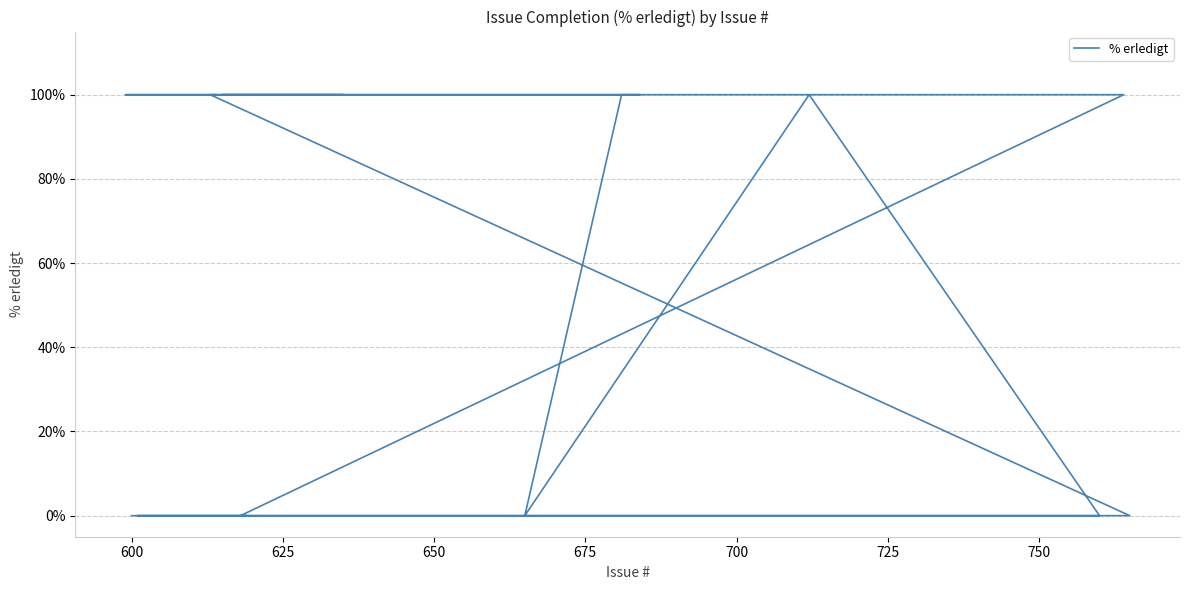

How many values are above zero?

16